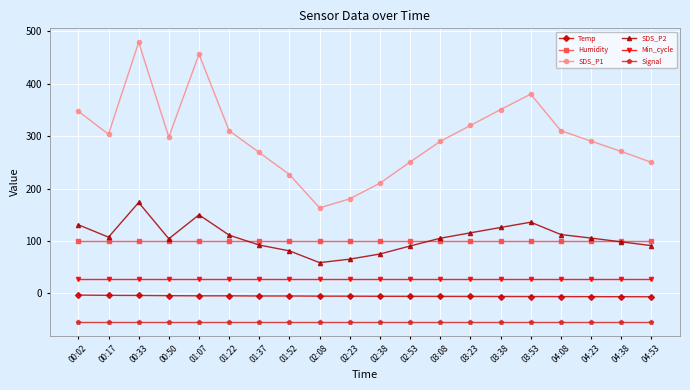

What value does the Humidity series have at 03:23?

99.9